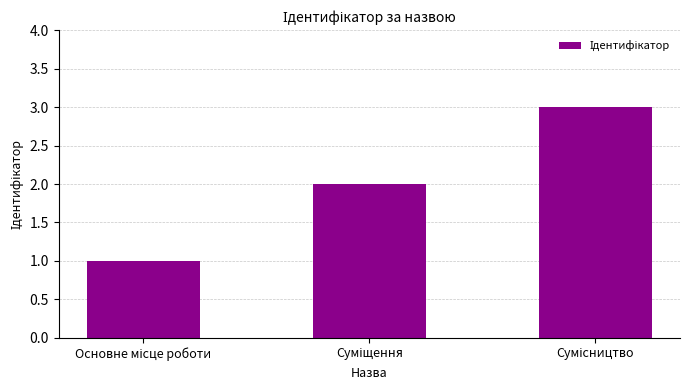

What is the value of the 2nd bar from the left?

2